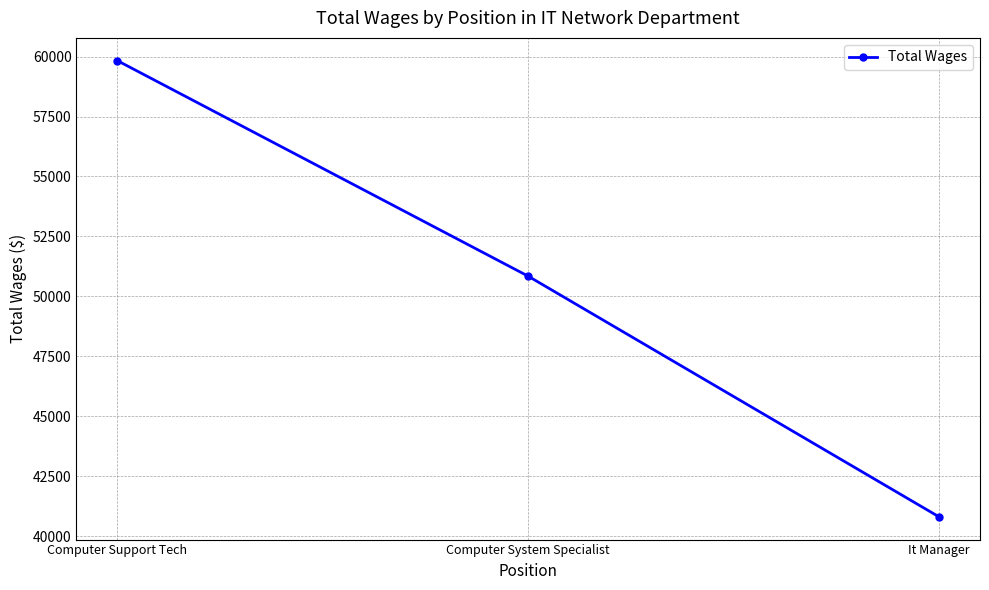

Which category has the highest value across all series?

Computer Support Tech